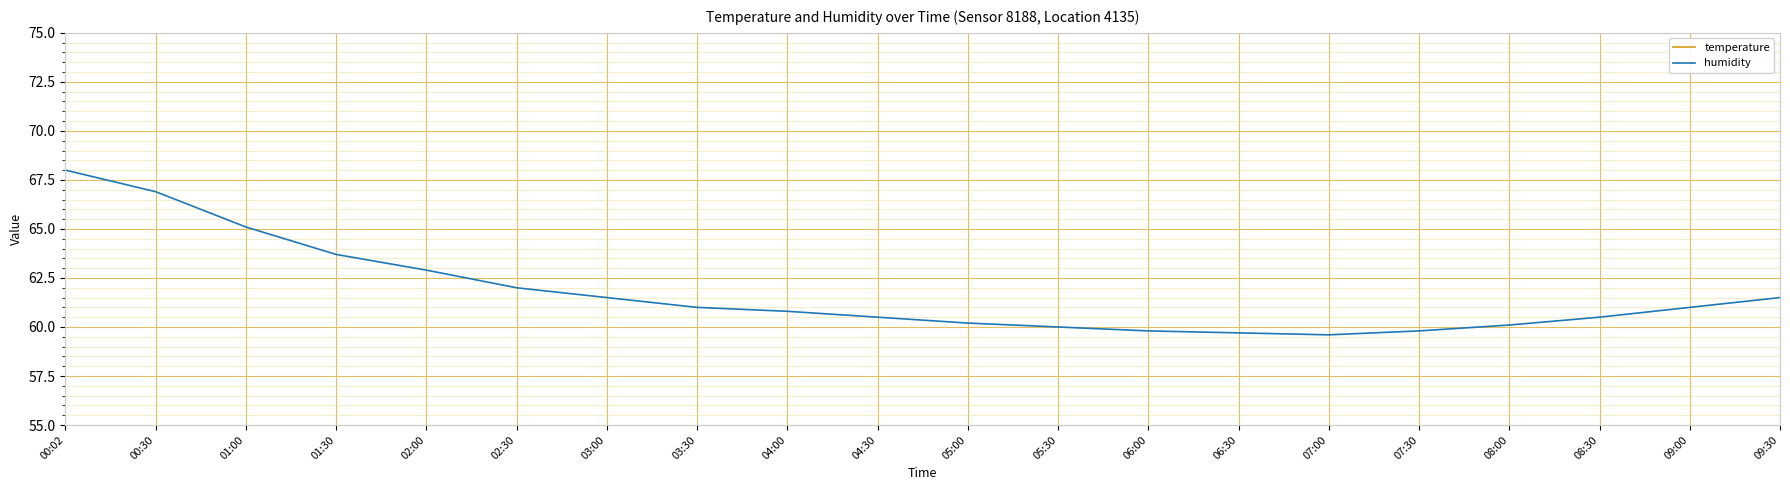

How many categories are shown in the chart?

20